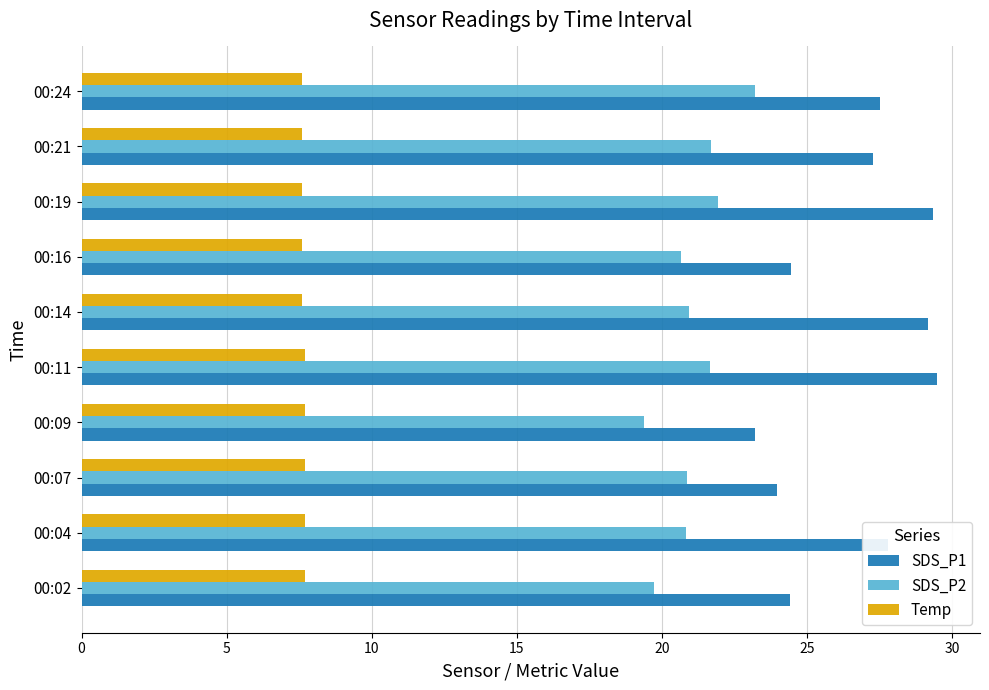

Is the value of Temp at 00:09 greater than the value of SDS_P1 at 00:21?

No